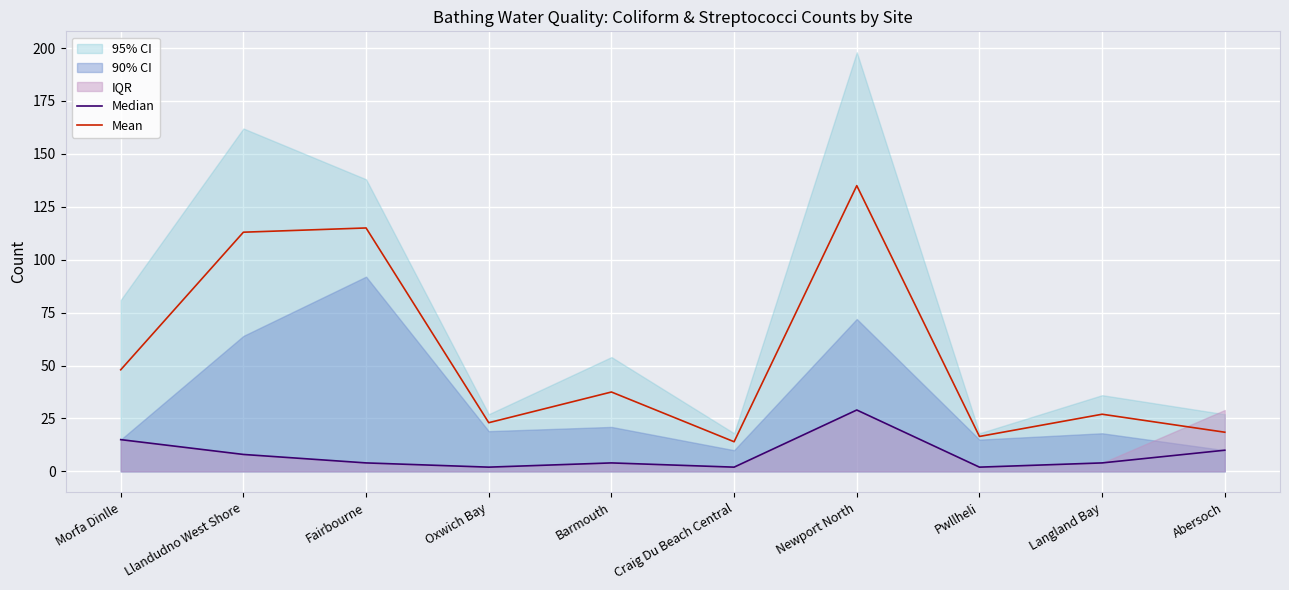

What is the average value of the Median series?

8.0